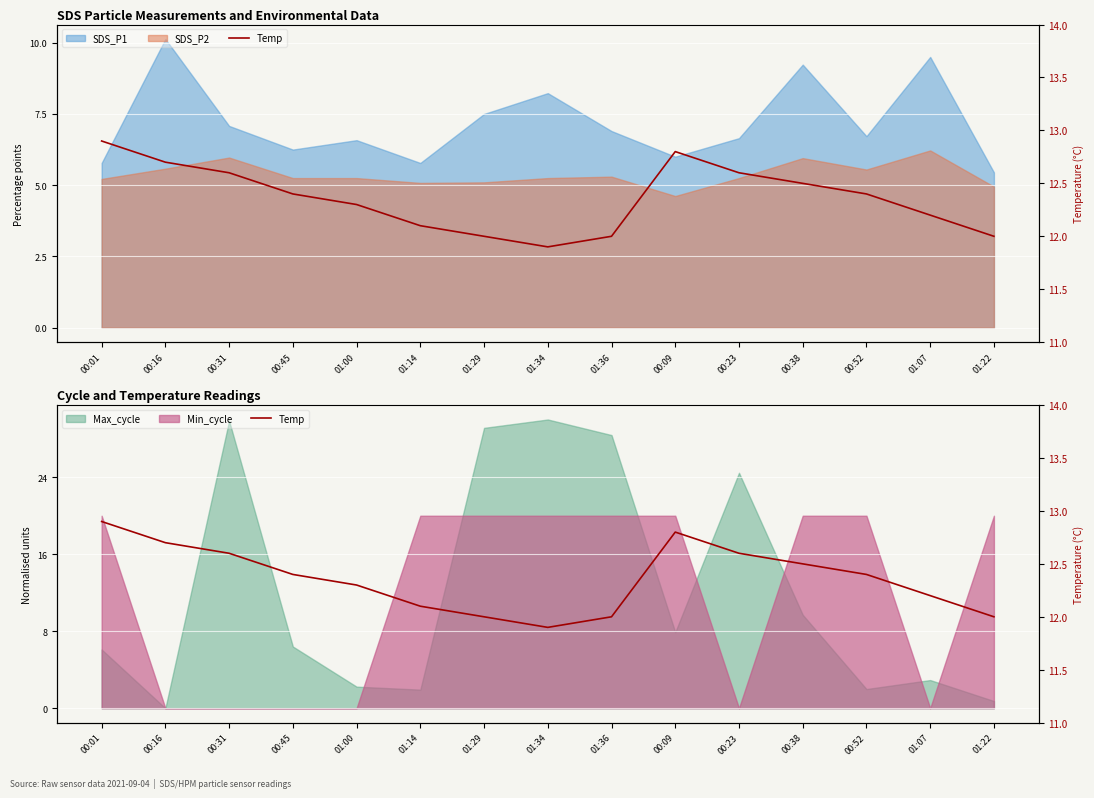

List the labels in order of value, smallest first.

01:34, 01:29, 01:36, 01:22, 01:14, 01:07, 01:00, 00:45, 00:52, 00:38, 00:31, 00:23, 00:16, 00:09, 00:01